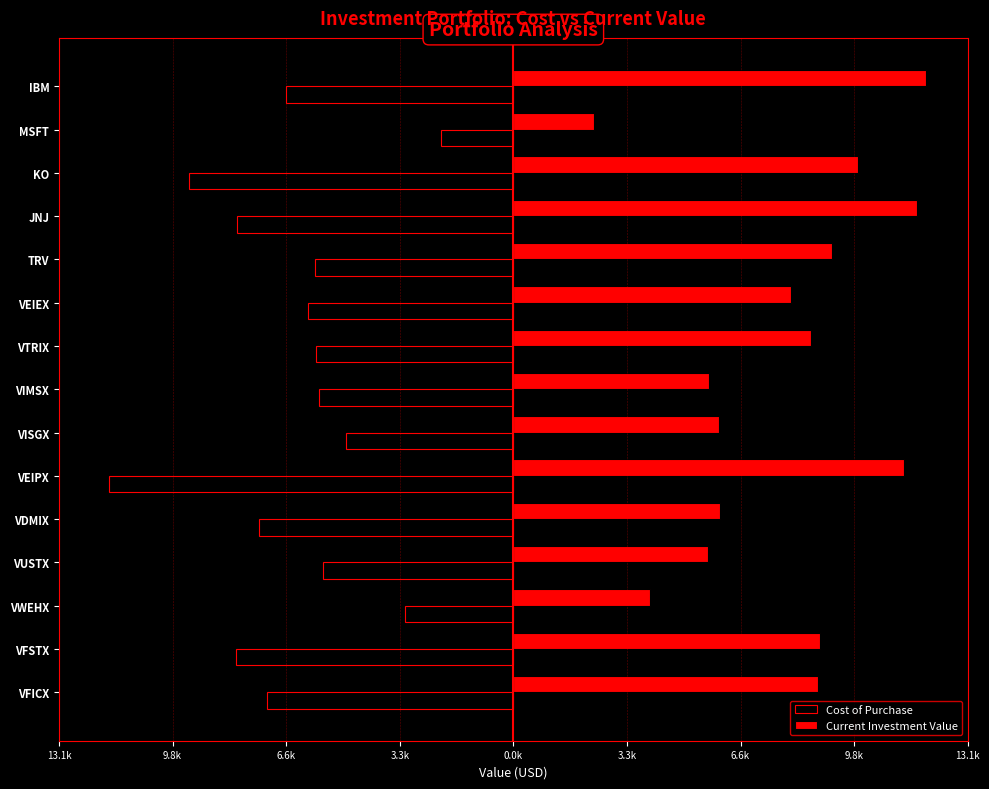

What are all the series names shown in the legend?

Cost of Purchase, Current Investment Value